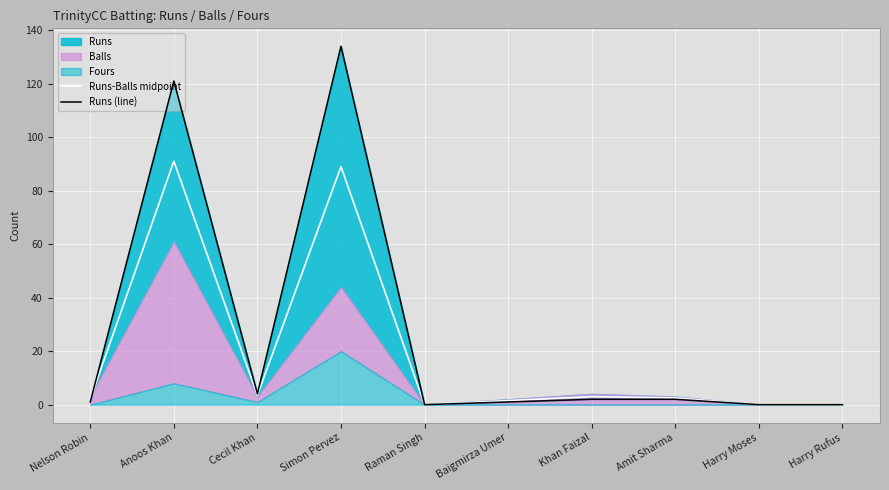

True or false: Runs-Balls midpoint has a value of 91.0 at Anoos Khan.

True